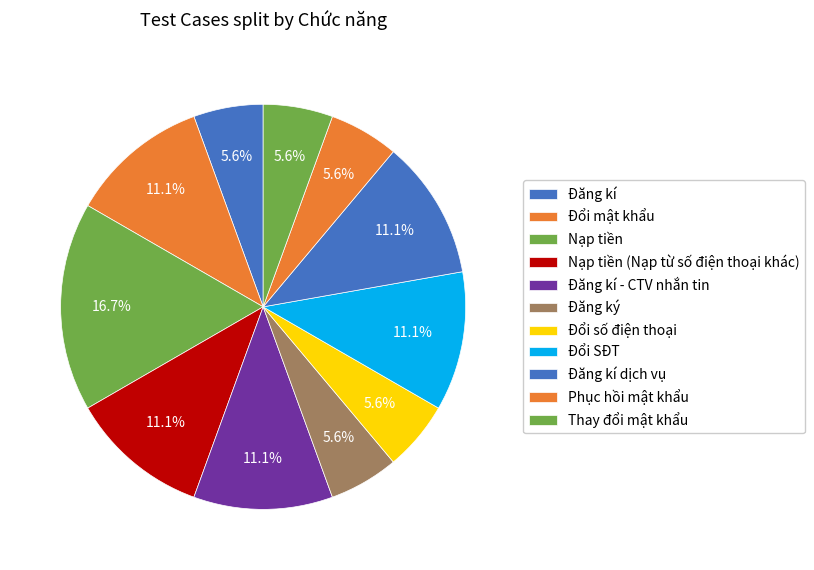

Does Đổi mật khẩu account for over 50% of the chart?

No